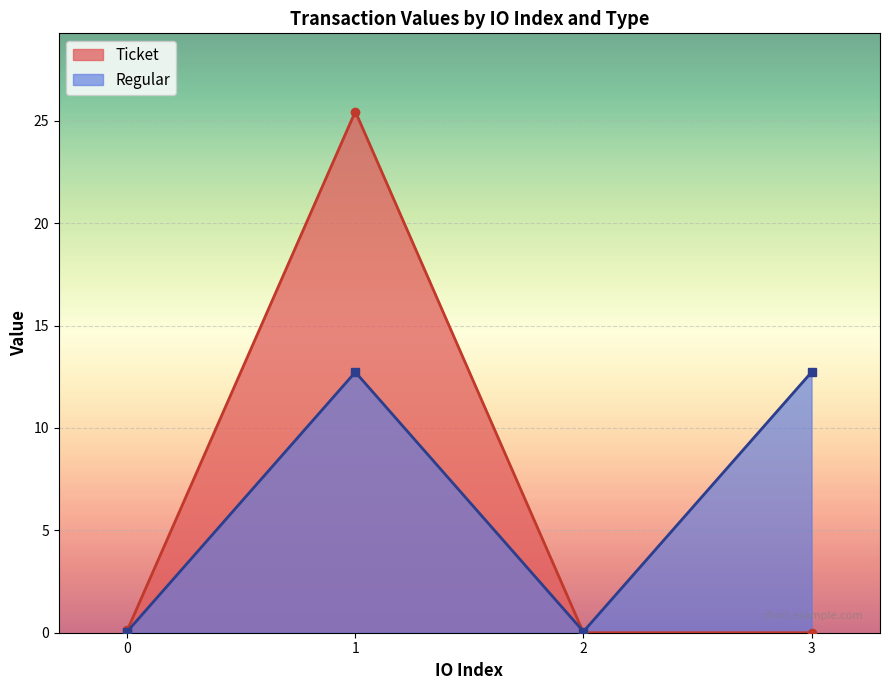

How many data points are above 12?

2